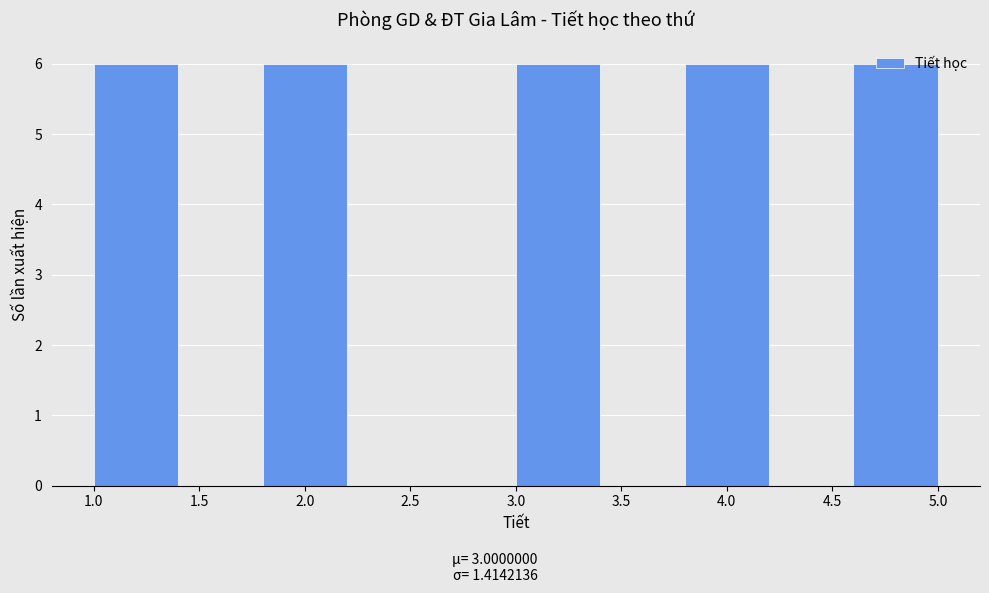

What is the height of the bar covering 3.8 to 4.2 on the x-axis? The values are not printed on the chart, so give them approximately, as read against the axis.

6